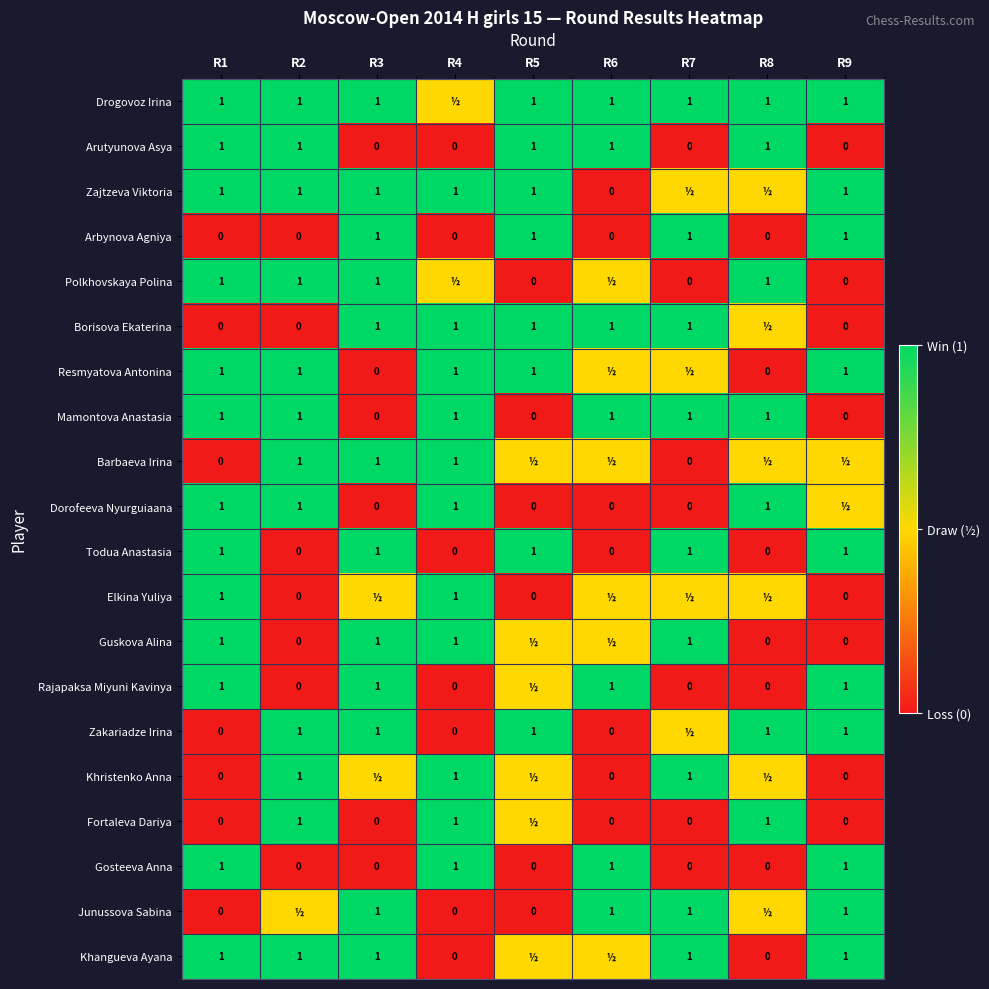

The value of Arbynova Agniya at R2 is -0.6. True or false?

False